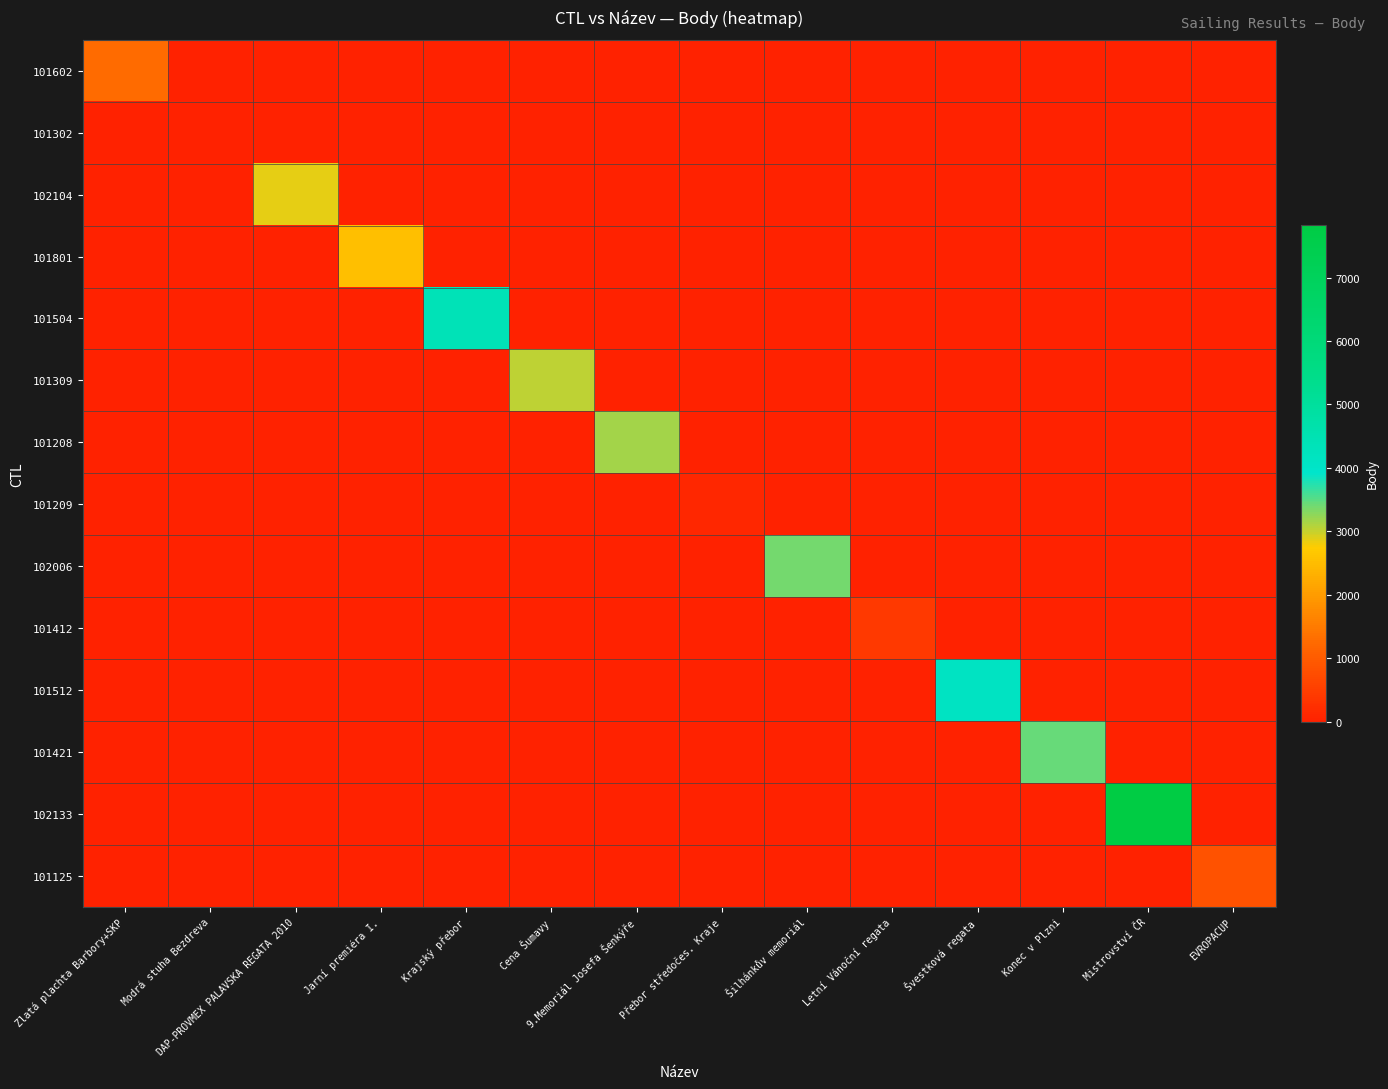

List the series in order of their peak value, lowest first.

101302, 101209, 101412, 101125, 101602, 101801, 102104, 101309, 101208, 102006, 101421, 101512, 101504, 102133